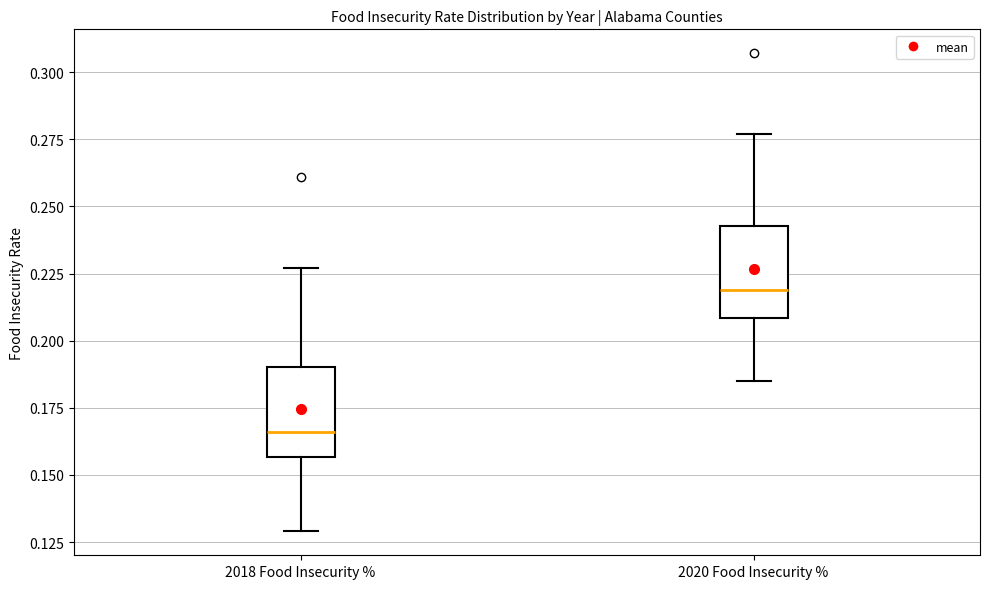

Which box's median line is the lowest?

2018 Food Insecurity %